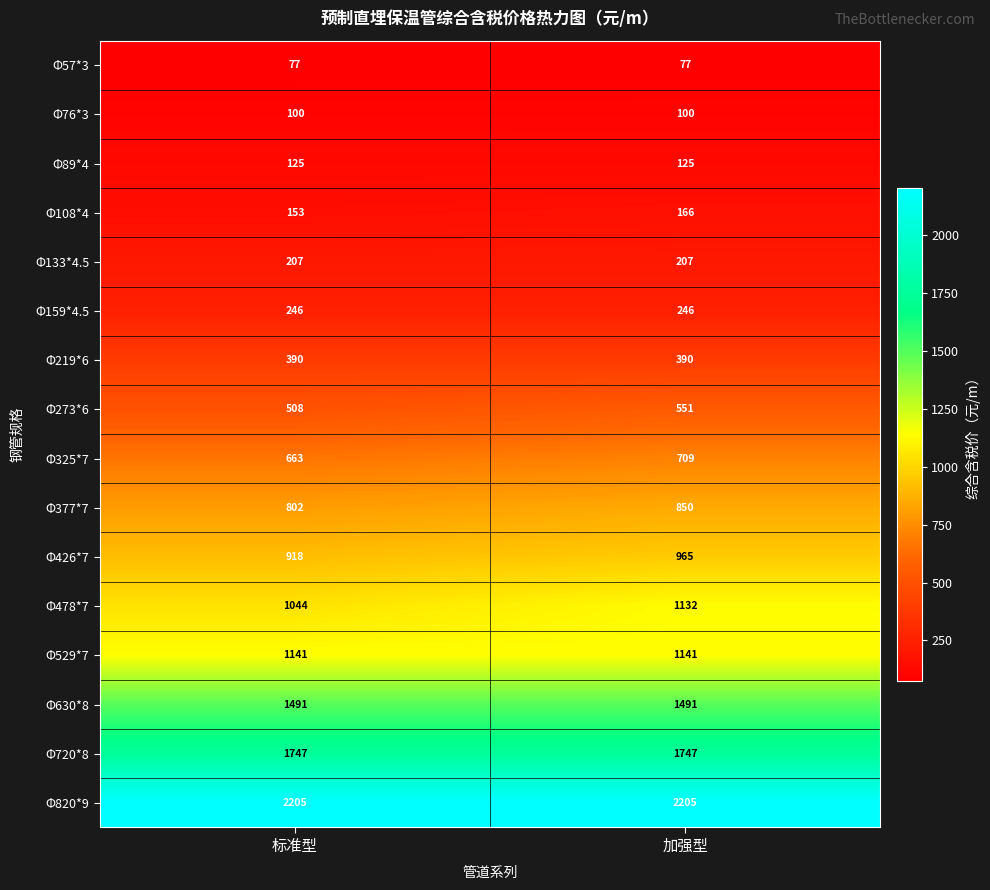

The value of Φ377*7 at 加强型 is 850. True or false?

True